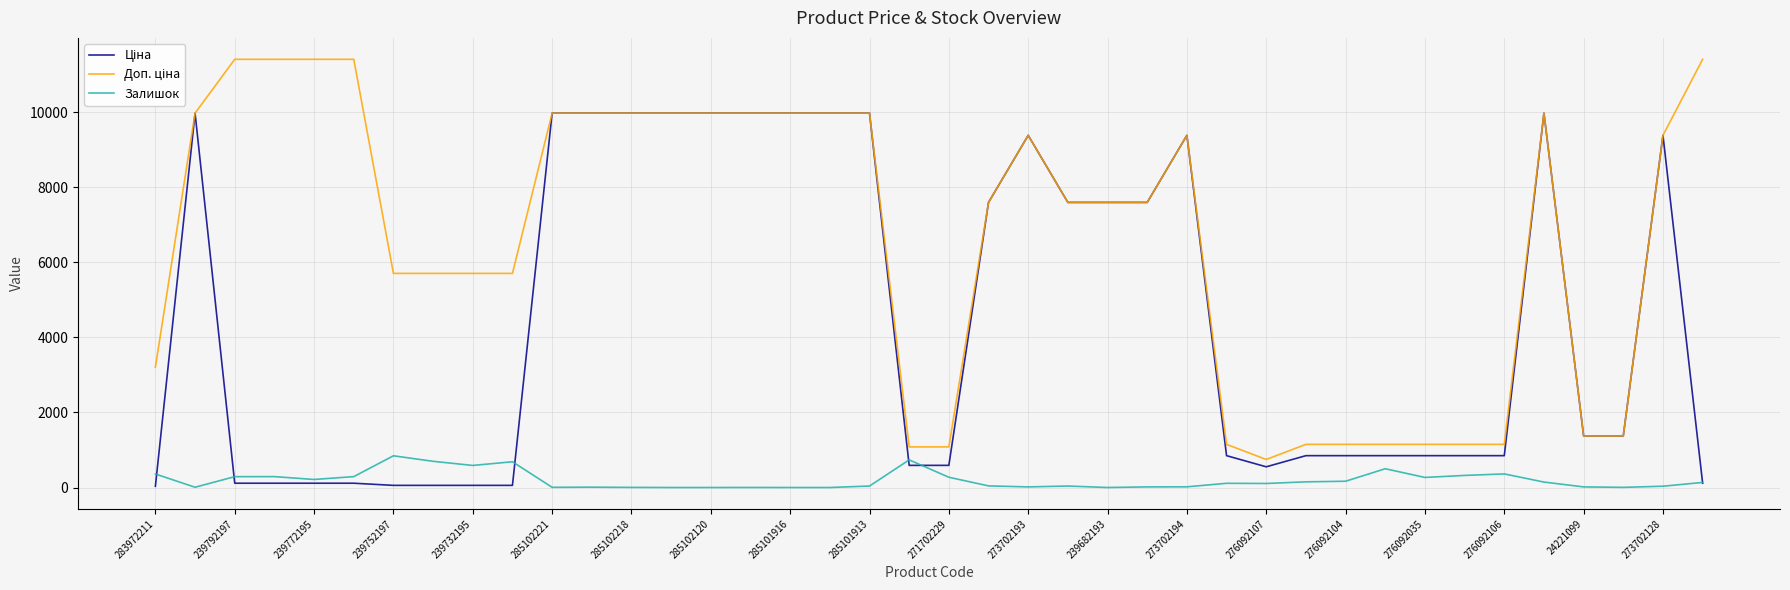

What is the average value of the Залишок series?

194.7